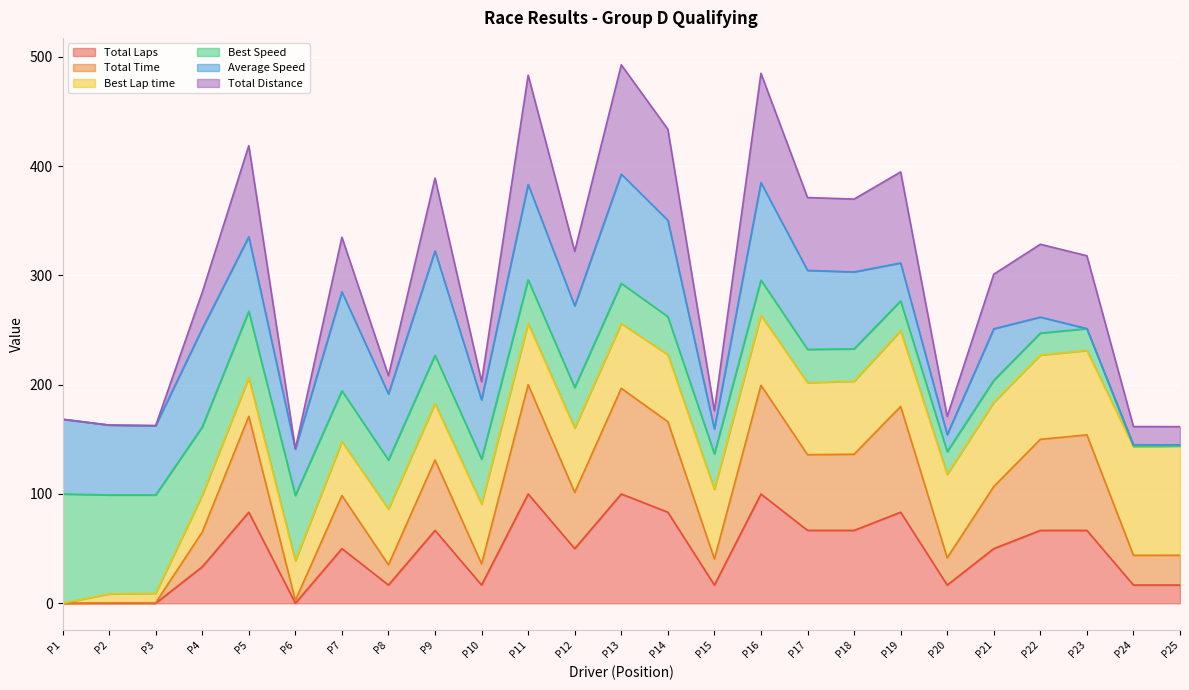

The Total Laps series shows 18.9 at P19. True or false?

False